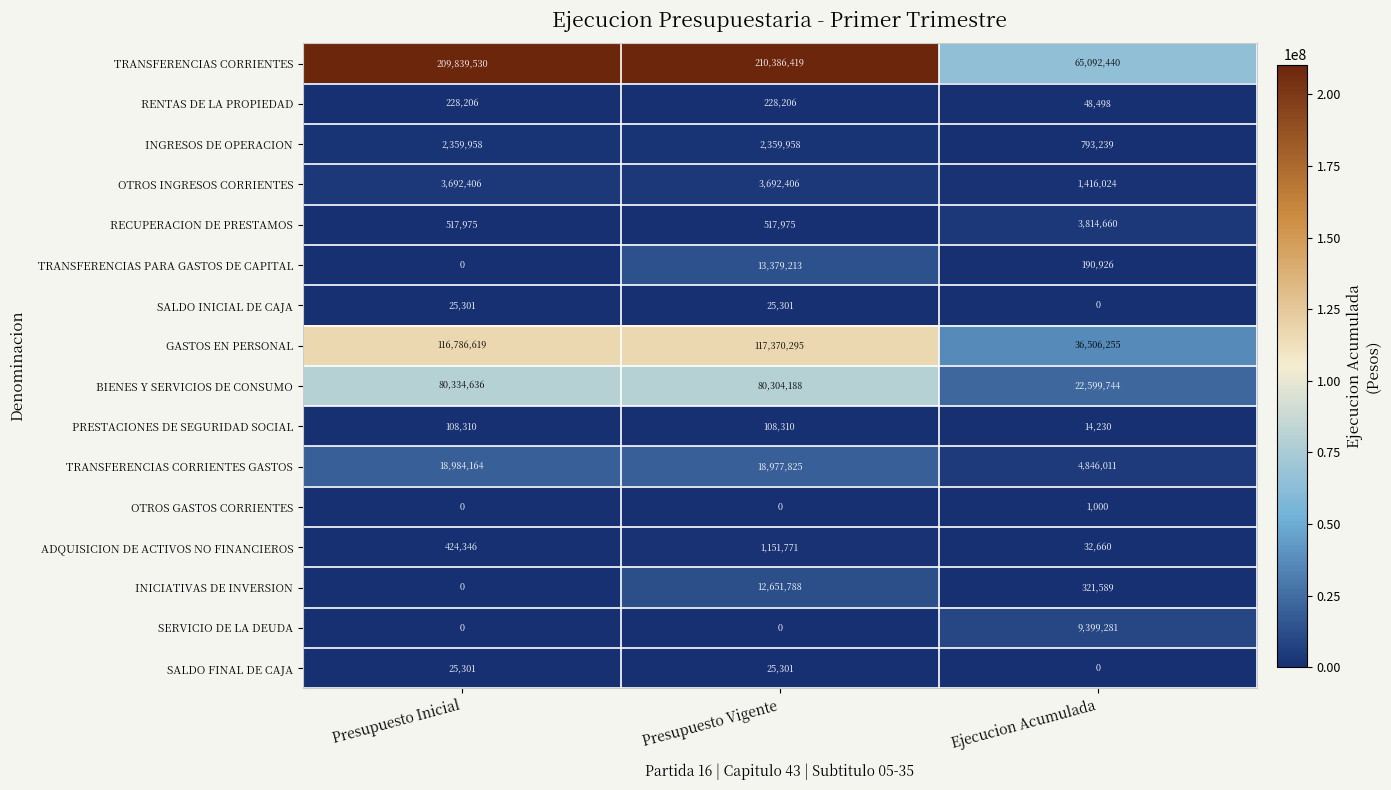

What is the difference between the highest and lowest values at Presupuesto Vigente?

210386419